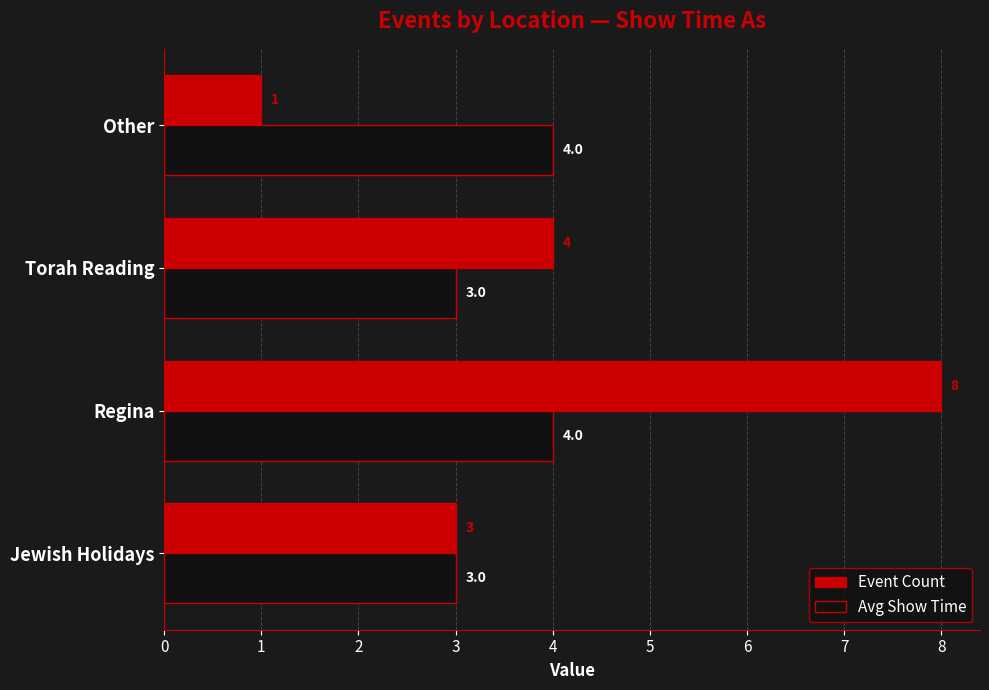

At Other, list the series in order from smallest to largest.

Event Count, Avg Show Time